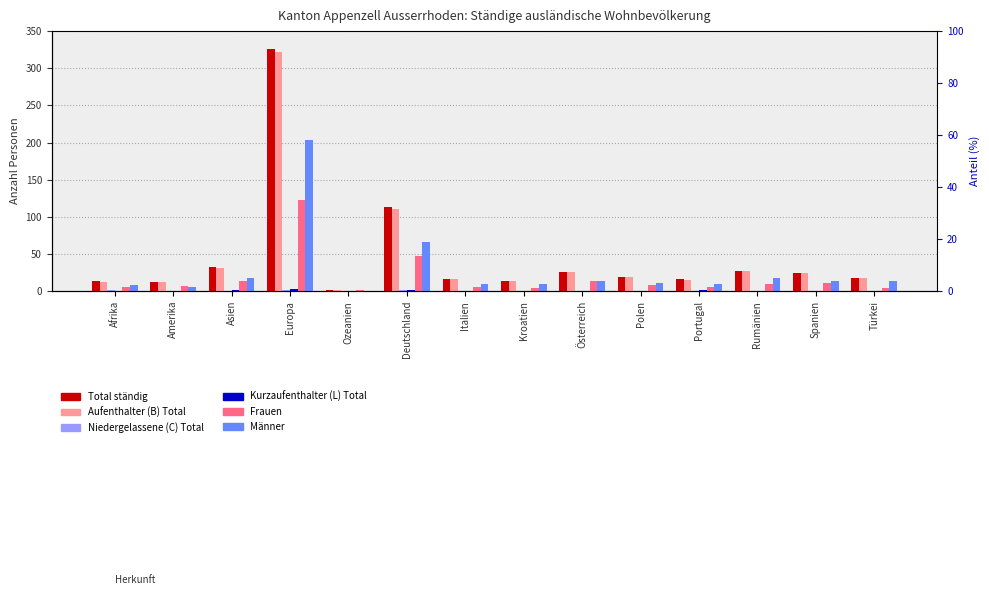

How many bars are there in total?

84